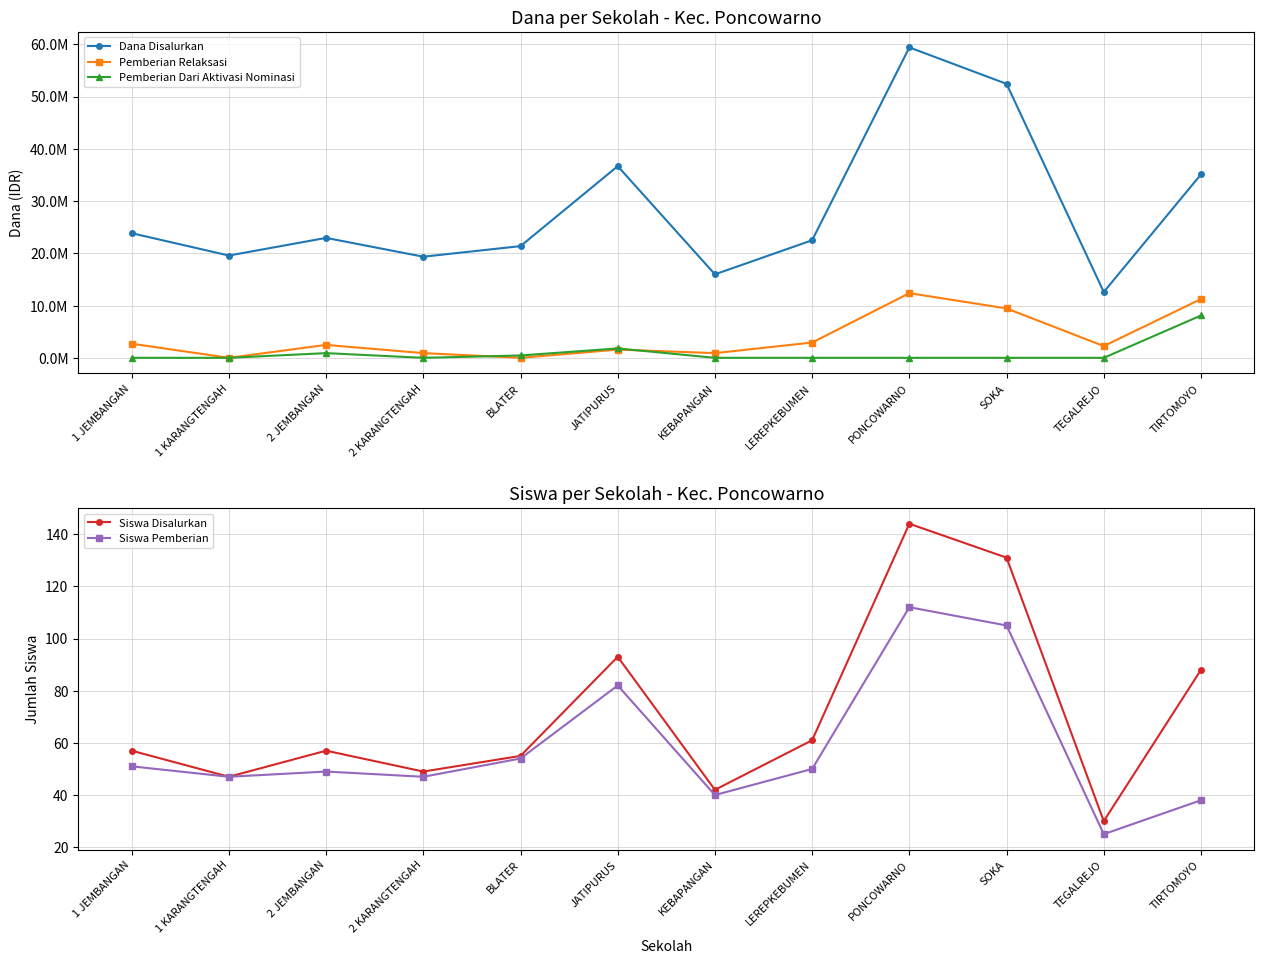

What is the label of the 7th point from the left?

KEBAPANGAN